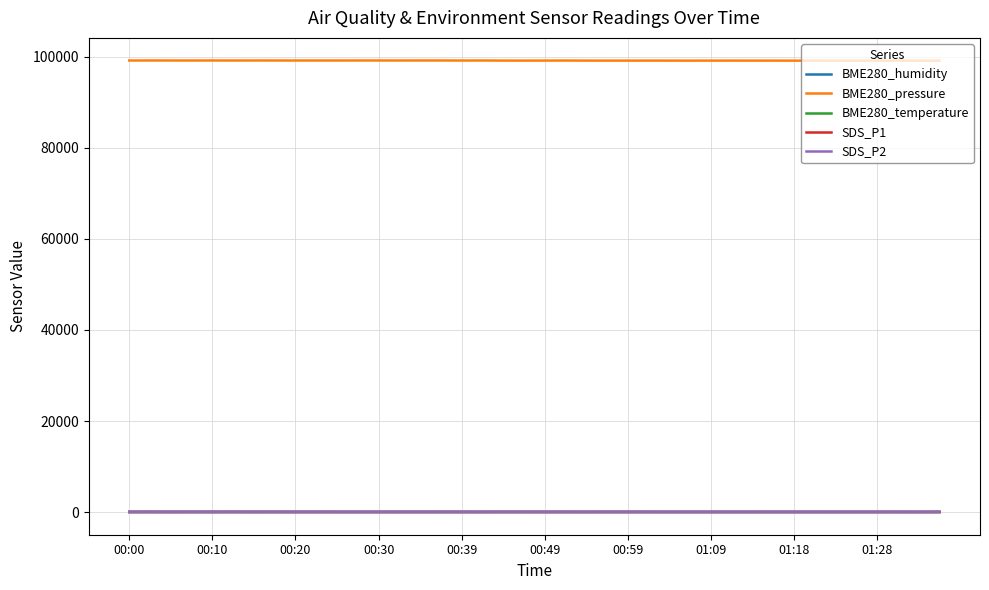

True or false: BME280_pressure and SDS_P1 cross at least once.

False